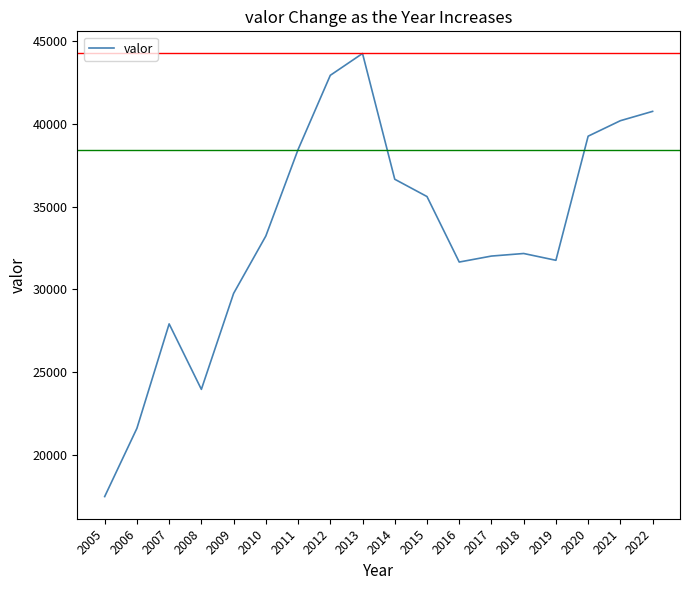

What is the difference between the values at 2019 and 2005?

14287